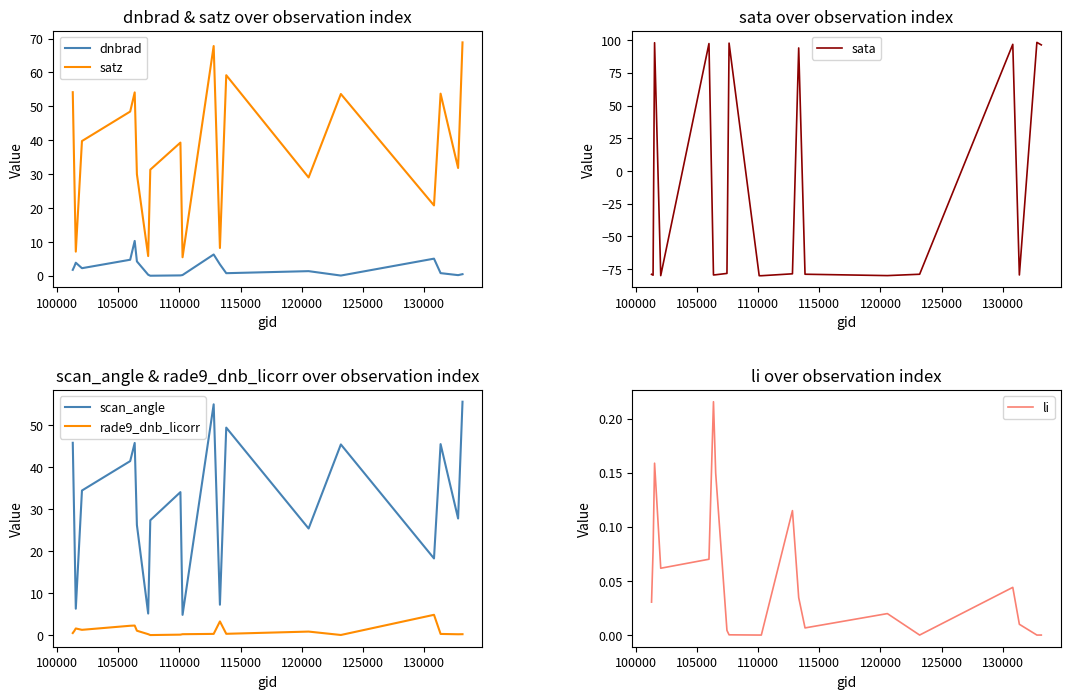

True or false: scan_angle and rade9_dnb_licorr intersect in this chart.

False